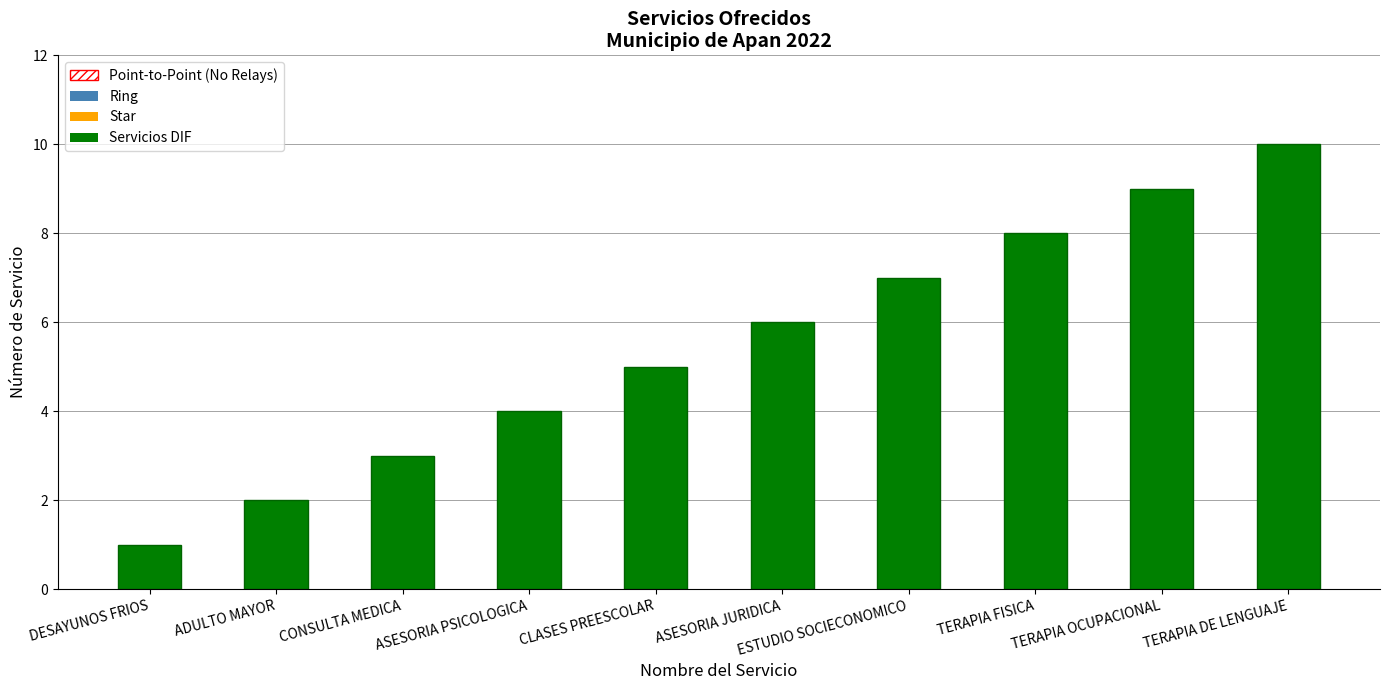

What is the sum of the values at TERAPIA DE LENGUAJE and ESTUDIO SOCIECONOMICO?

17